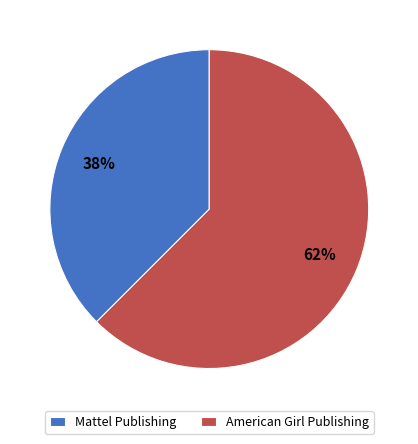

To the nearest percent, what is the combined percentage of Mattel Publishing and American Girl Publishing?

100%